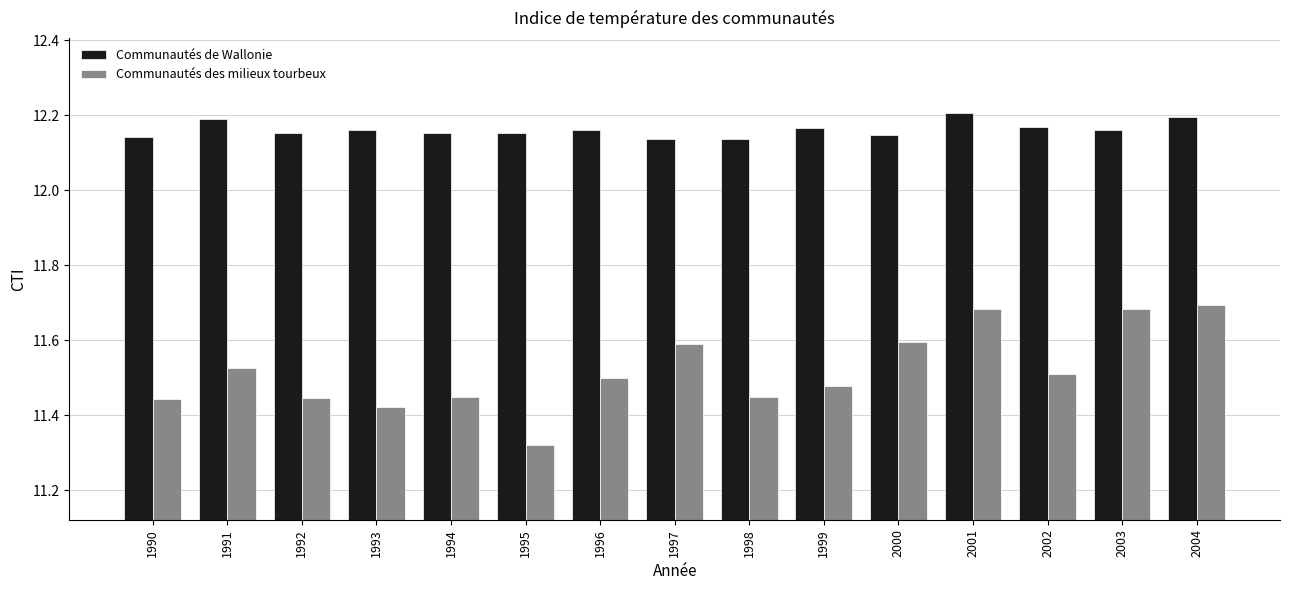

At how many categories does at least one series exceed 12?

15